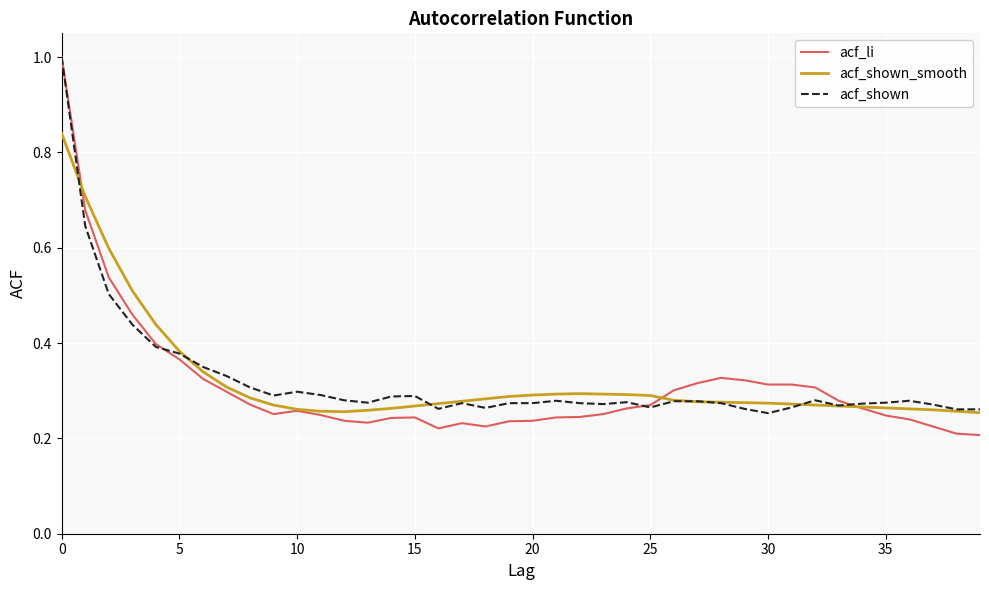

At how many categories does at least one series exceed 0?

40